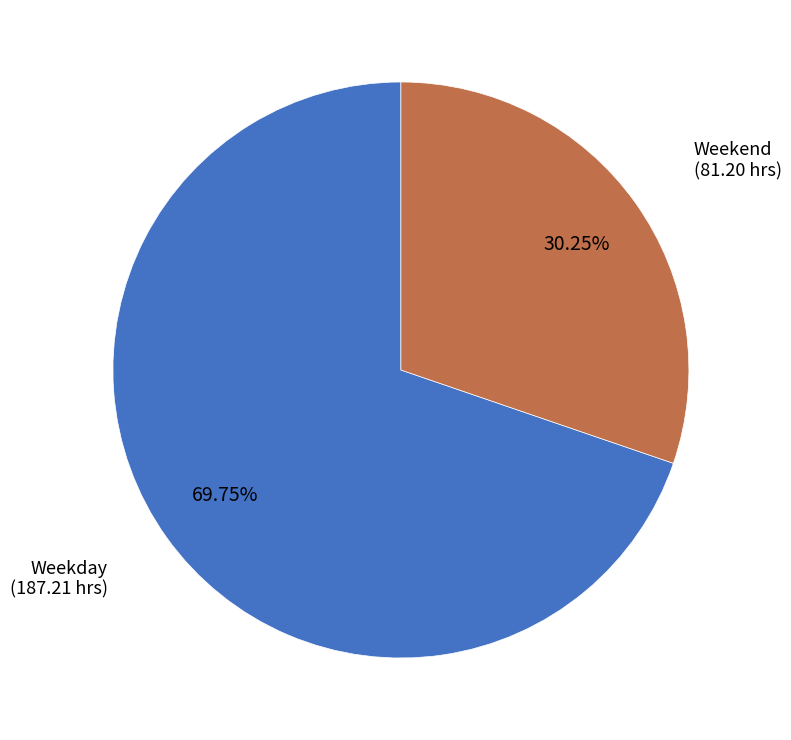

To the nearest percent, what is the average slice percentage?

50%